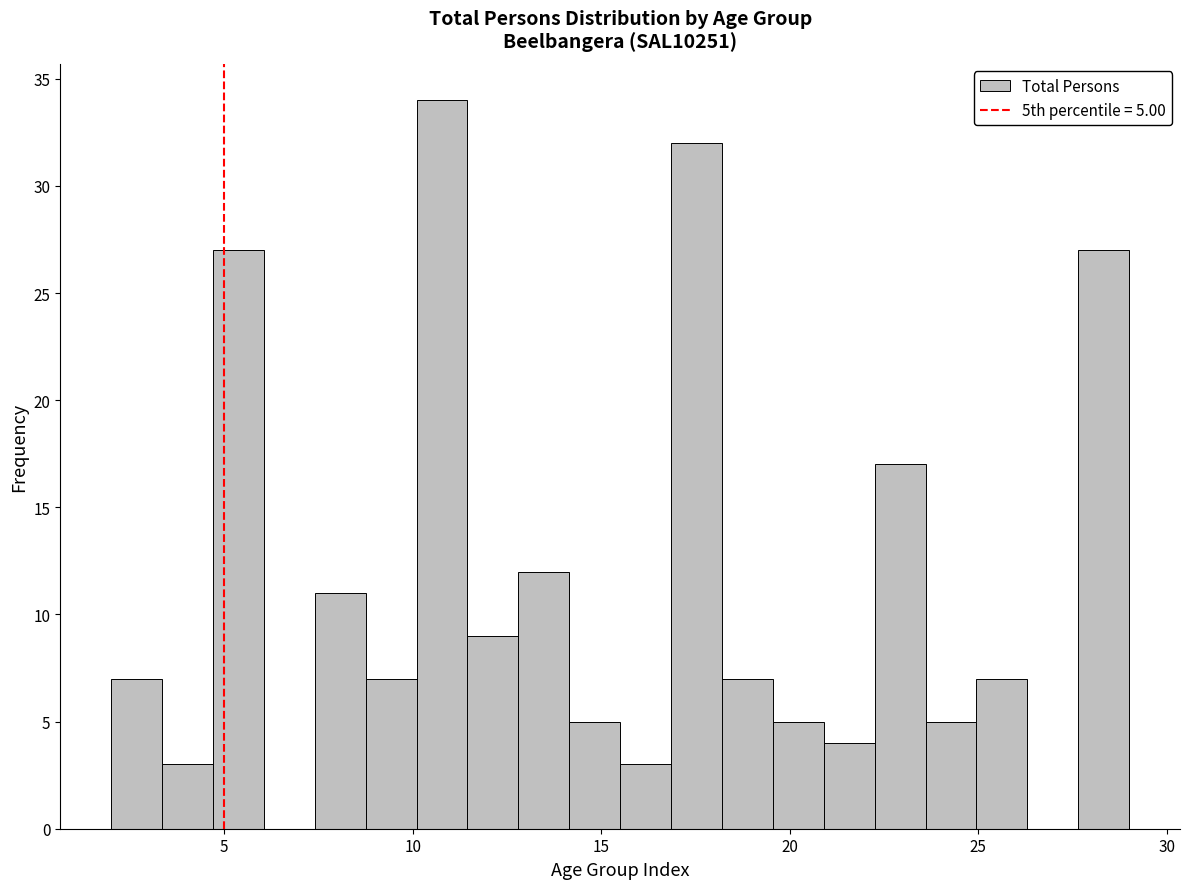

Read against the x-axis, roughly where is the centre of the tallest bar?

11.0